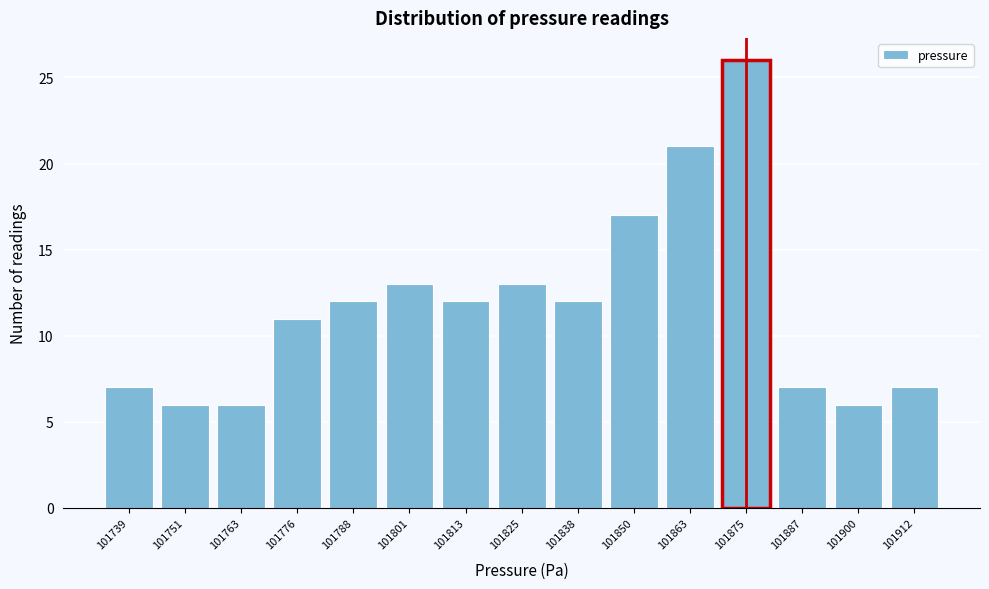

Reading right to left, list all the values displayed in this chart.

7	6	7	26	21	17	12	13	12	13	12	11	6	6	7